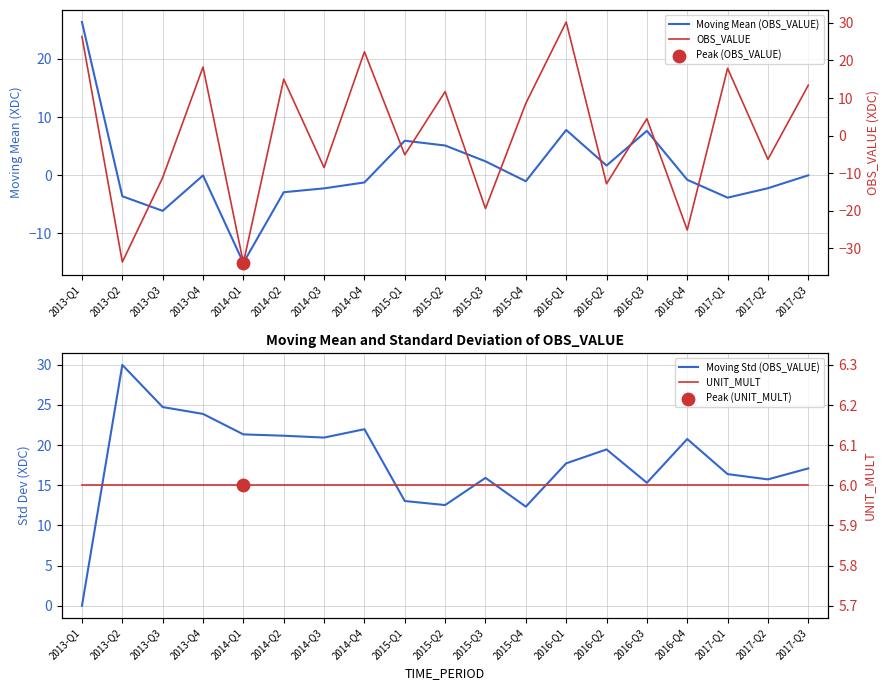

At which category is the sum across all series the highest?

2016-Q1